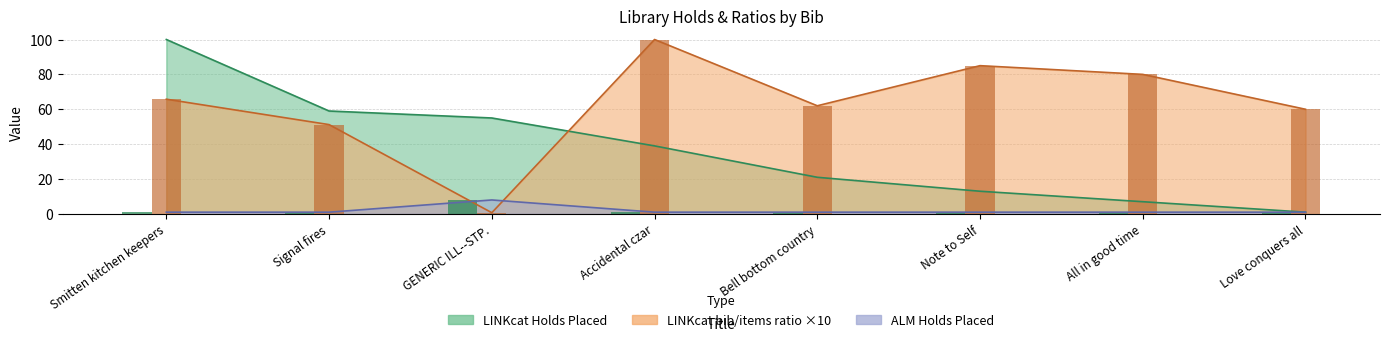

What is the minimum value shown in the chart?

0.7